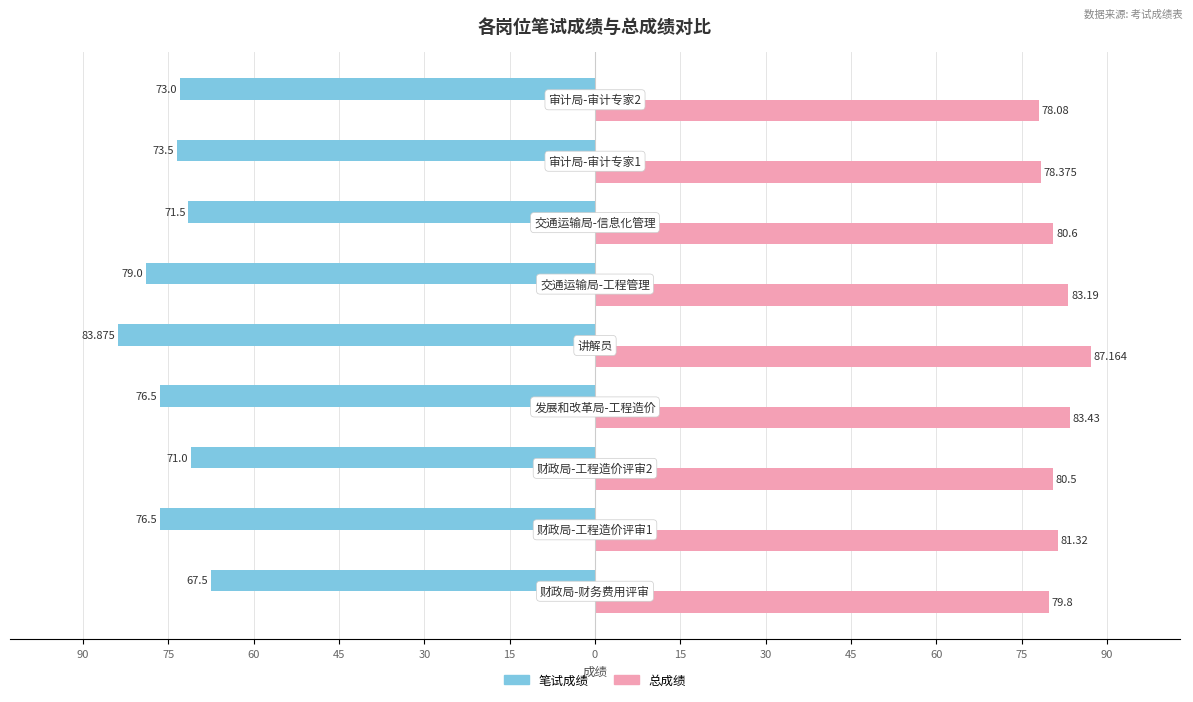

What is the sum of all 总成绩 values?

732.5